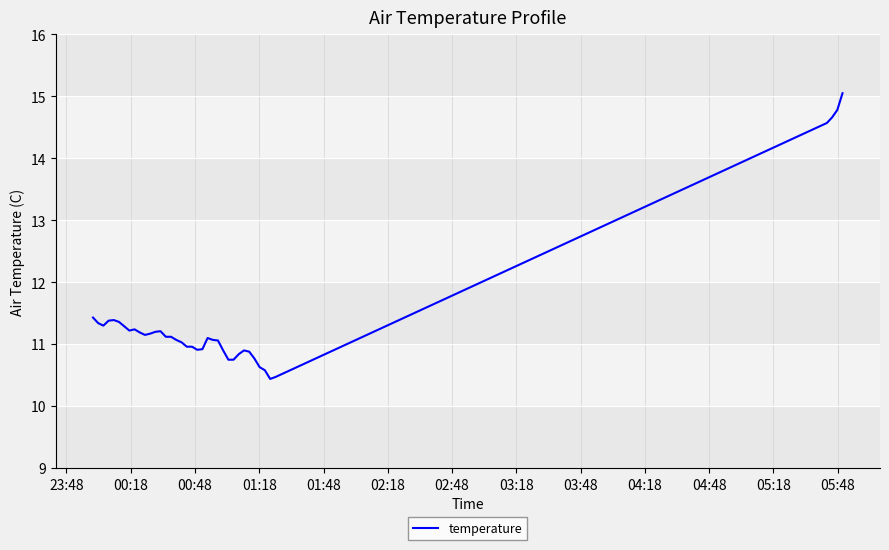

What is the difference between the maximum and minimum values?

4.6